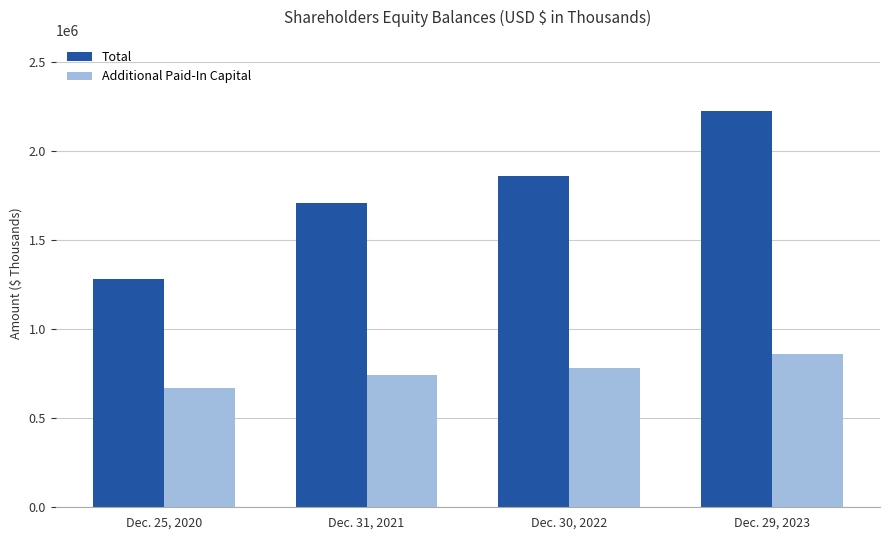

List the labels in order of Additional Paid-In Capital value, largest first.

Dec. 29, 2023, Dec. 30, 2022, Dec. 31, 2021, Dec. 25, 2020